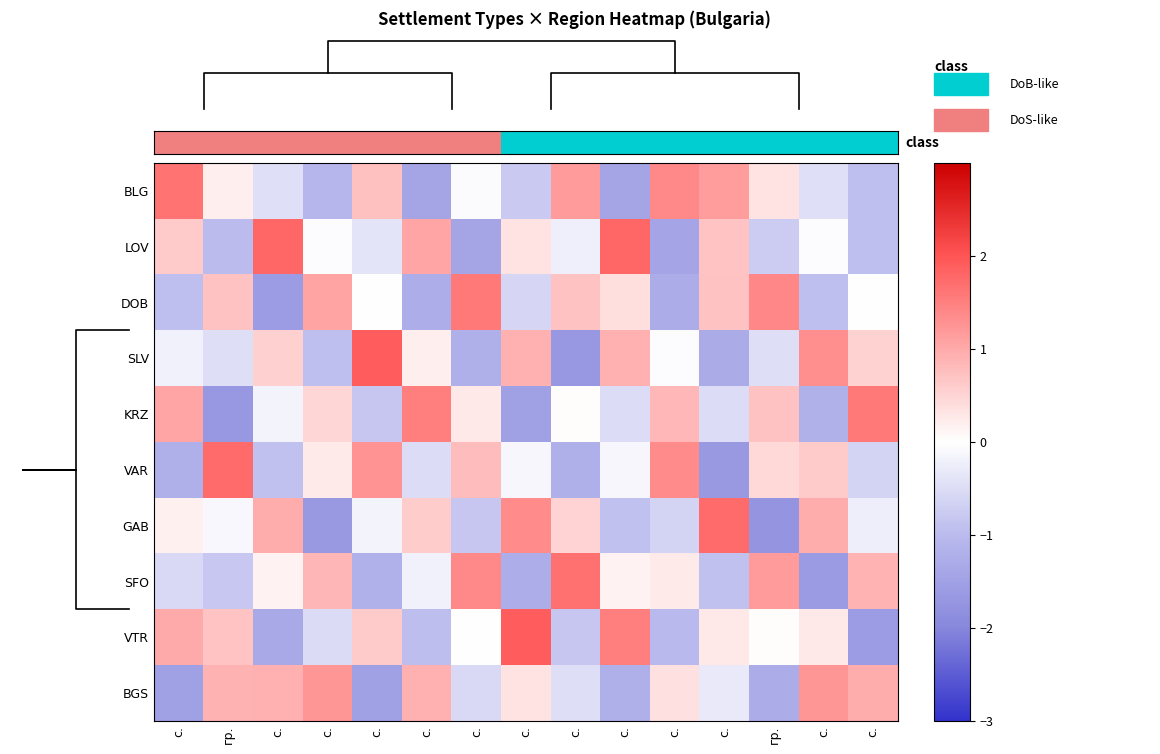

Count the number of categories in the chart.

15